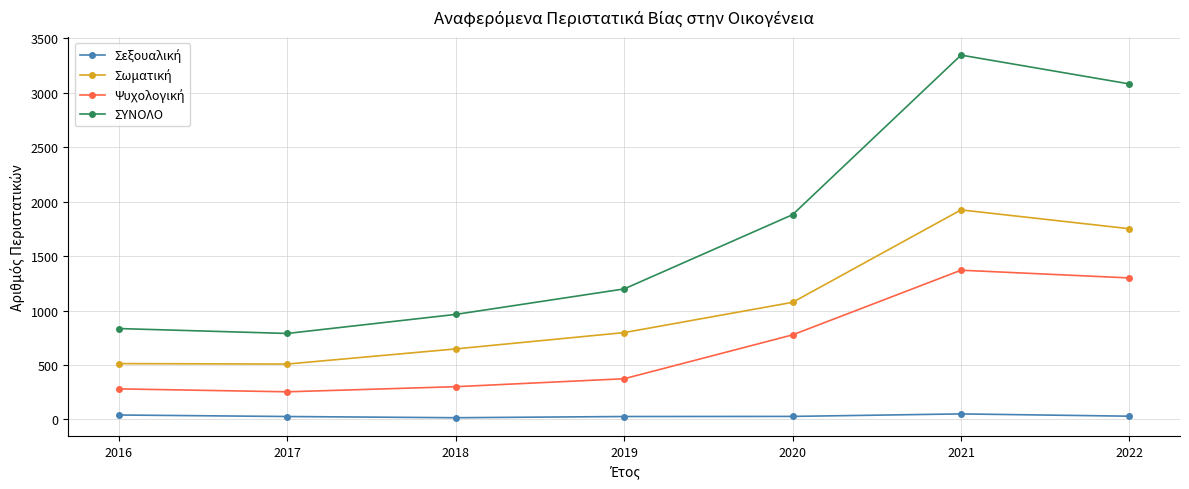

True or false: ΣΥΝΟΛΟ has more than 2 interior local peaks.

False